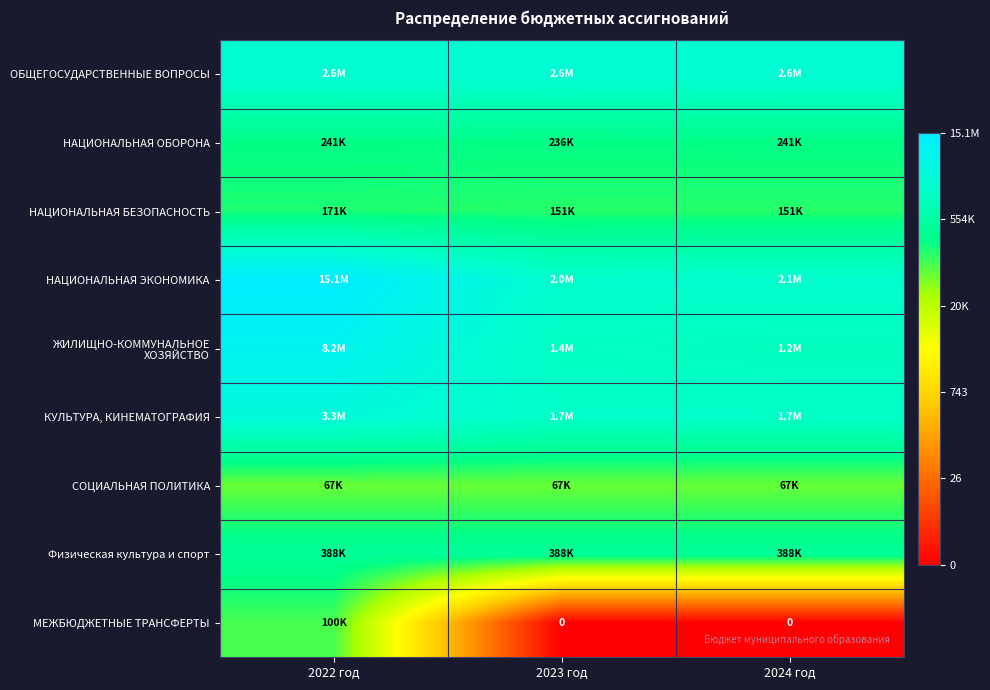

Rank the series by their maximum value, from highest to lowest.

НАЦИОНАЛЬНАЯ ЭКОНОМИКА, ЖИЛИЩНО-КОММУНАЛЬНОЕ ХОЗЯЙСТВО, КУЛЬТУРА, КИНЕМАТОГРАФИЯ, ОБЩЕГОСУДАРСТВЕННЫЕ ВОПРОСЫ, Физическая культура и спорт, НАЦИОНАЛЬНАЯ ОБОРОНА, НАЦИОНАЛЬНАЯ БЕЗОПАСНОСТЬ, МЕЖБЮДЖЕТНЫЕ ТРАНСФЕРТЫ, СОЦИАЛЬНАЯ ПОЛИТИКА